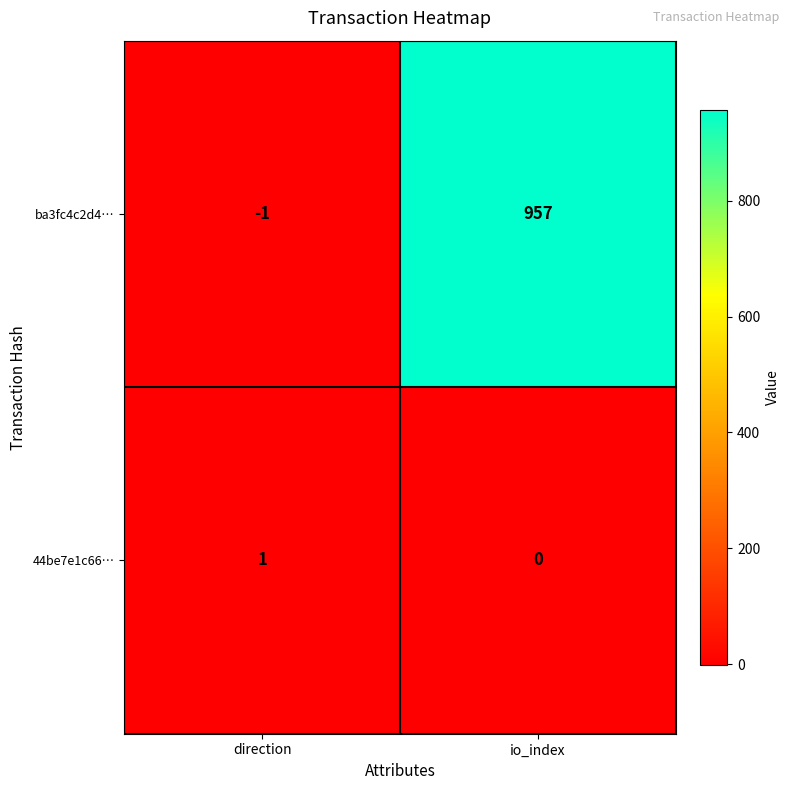

What is the difference between the ba3fc4c2d4… values at io_index and direction?

958